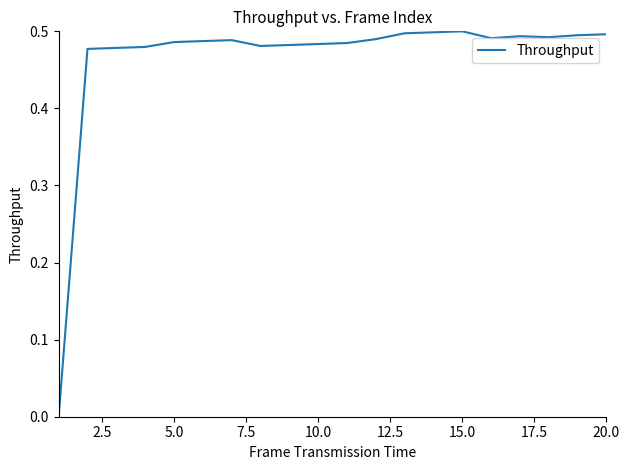

The chart shows a value of 0.8 at 15.0. True or false?

False